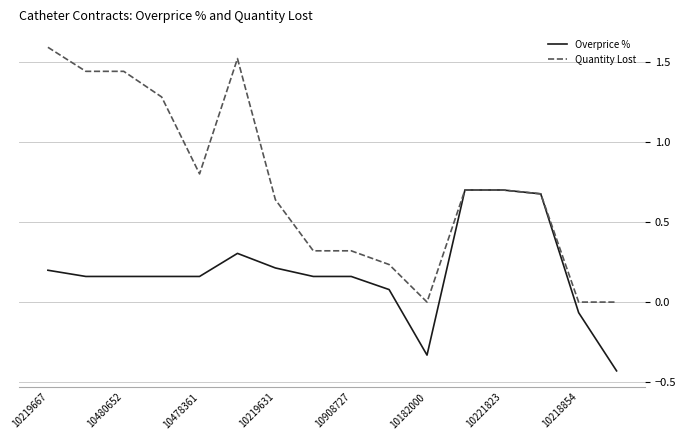

List the series in order of their peak value, highest first.

Quantity Lost, Overprice %